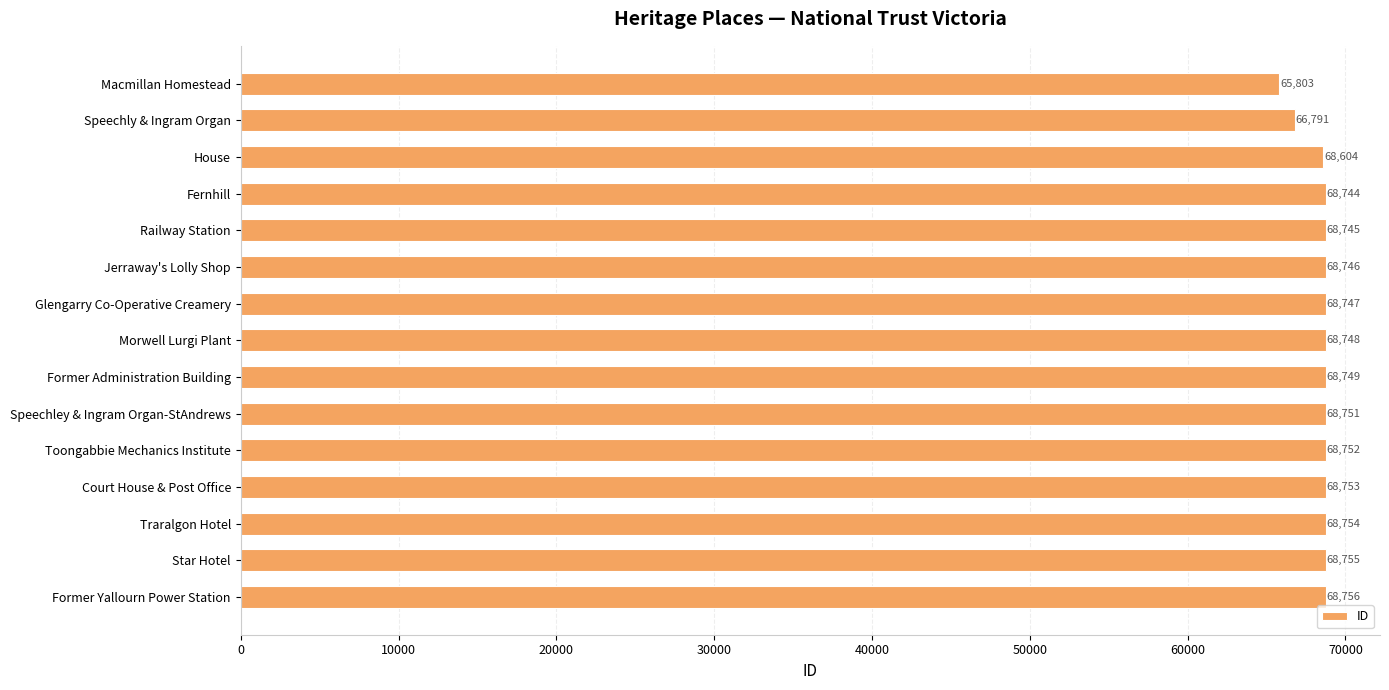

Rank the categories by value from lowest to highest.

Macmillan Homestead, Speechly & Ingram Organ, House, Fernhill, Railway Station, Jerraway's Lolly Shop, Glengarry Co-Operative Creamery, Morwell Lurgi Plant, Former Administration Building, Speechley & Ingram Organ-StAndrews, Toongabbie Mechanics Institute, Court House & Post Office, Traralgon Hotel, Star Hotel, Former Yallourn Power Station